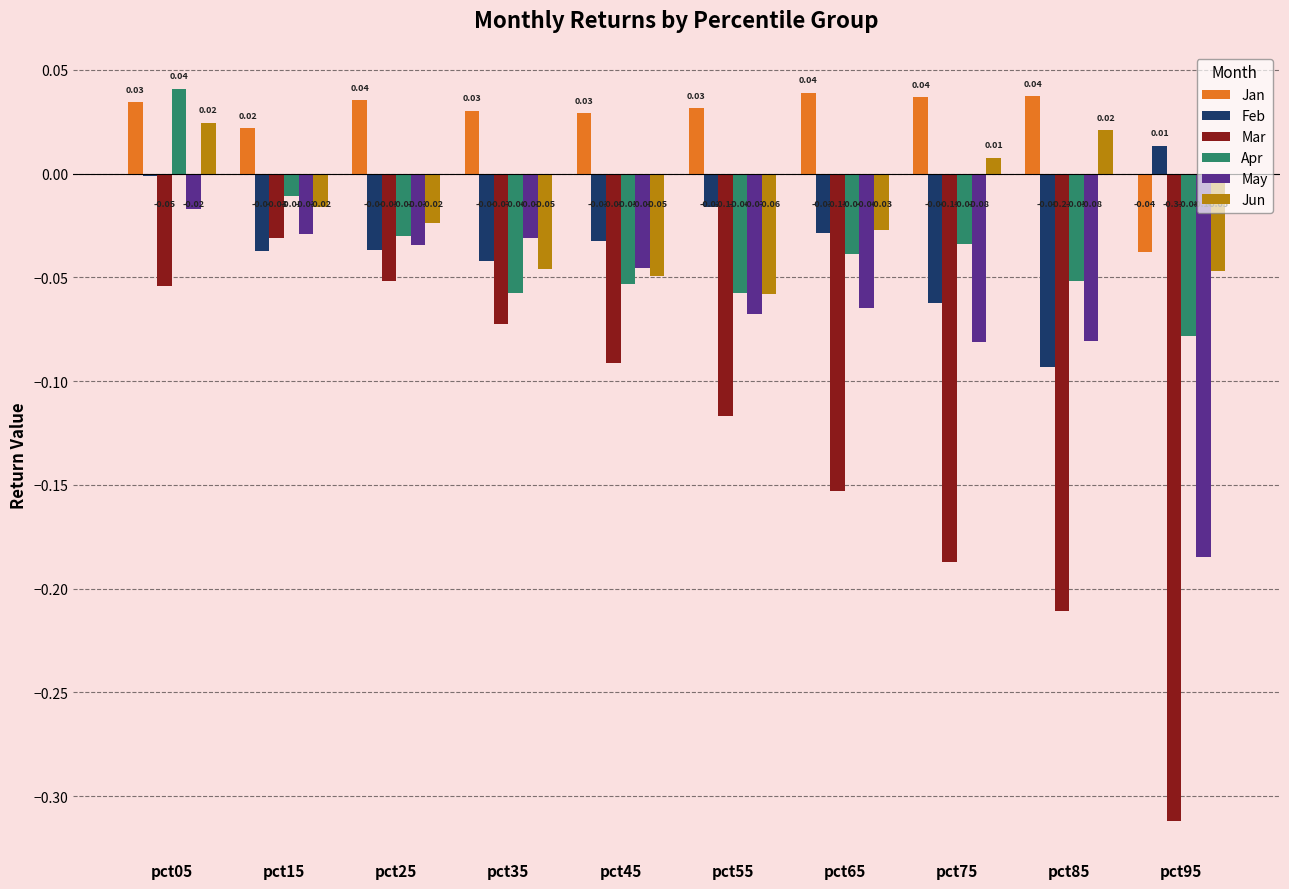

How many negative values does the Jan series have?

1